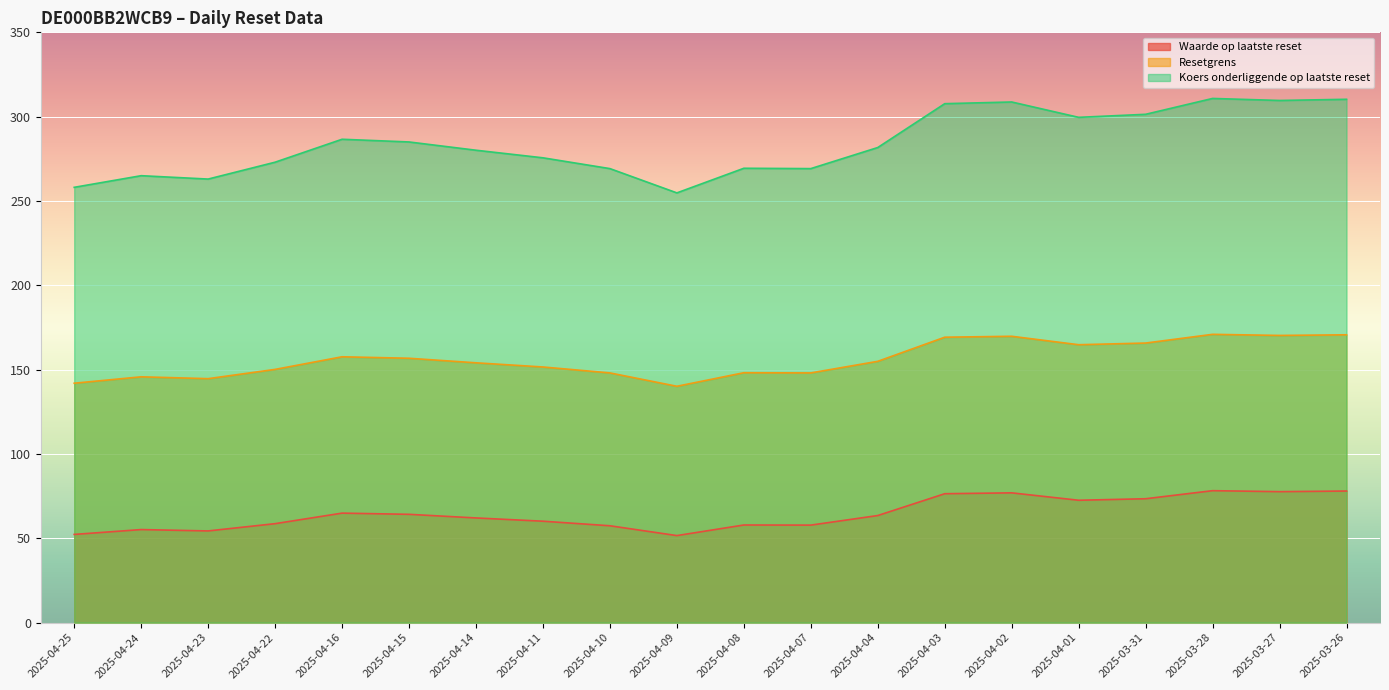

Between 2025-04-07 and 2025-03-26, which series saw the biggest shift?

Koers onderliggende op laatste reset